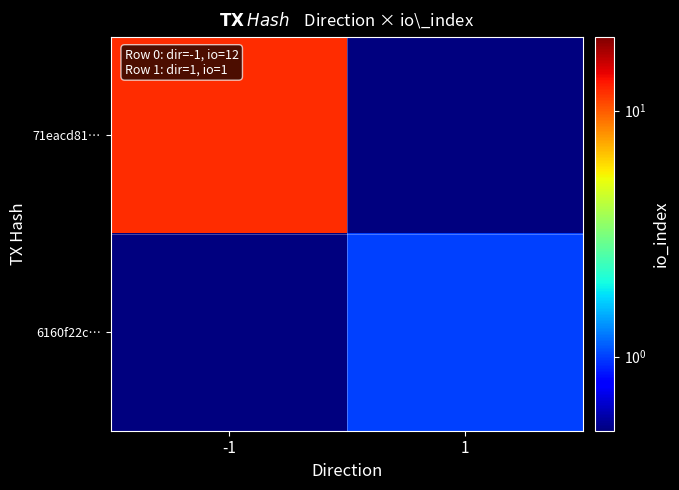

Rank the series at 1 from lowest to highest value.

71eacd81…, 6160f22c…